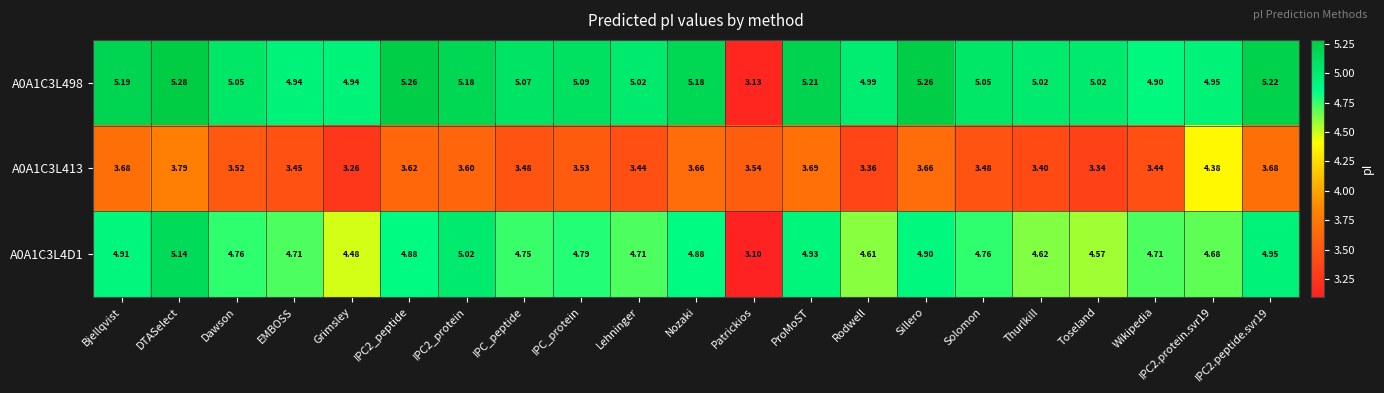

Is the value of A0A1C3L4D1 at Dawson greater than the value of A0A1C3L413 at IPC_peptide?

Yes